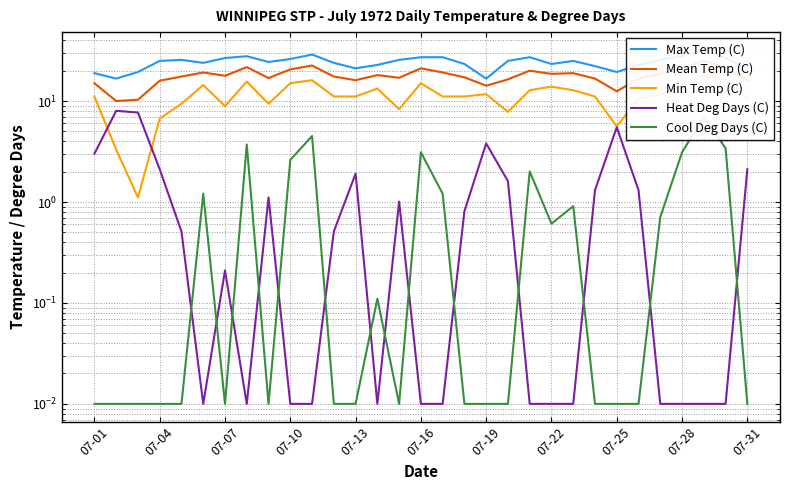

At which category does the chart reach its minimum across all series?

07-16